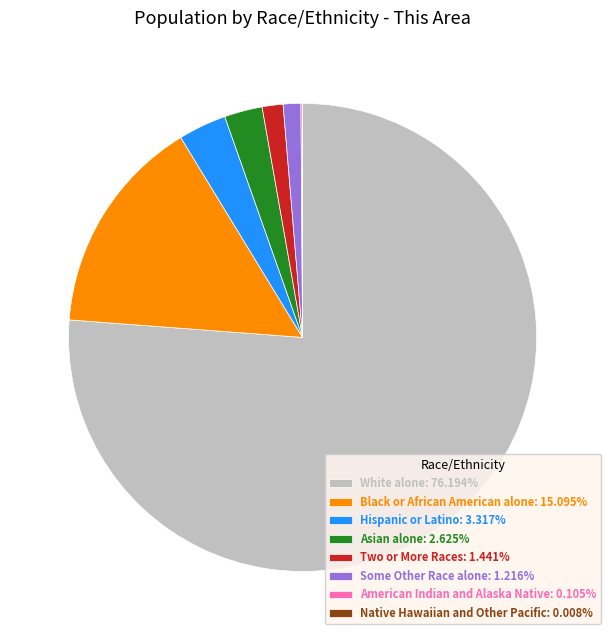

Does Asian alone: 2.625% represent more than half of the total?

No